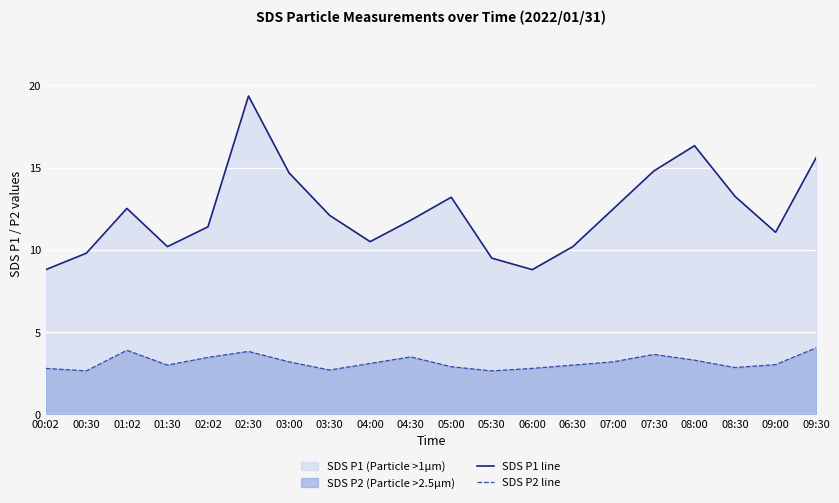

At which label is SDS P1 line closest to 14?

03:00